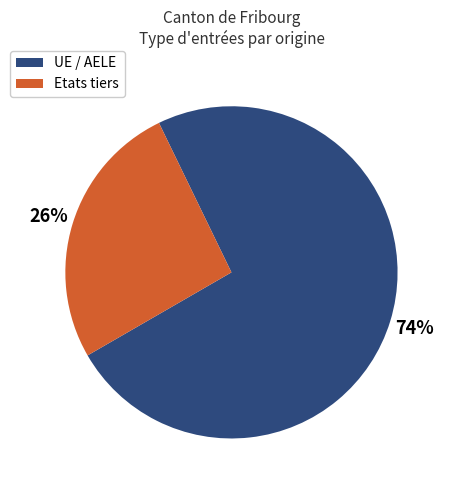

Which category has the biggest portion of the pie?

UE / AELE